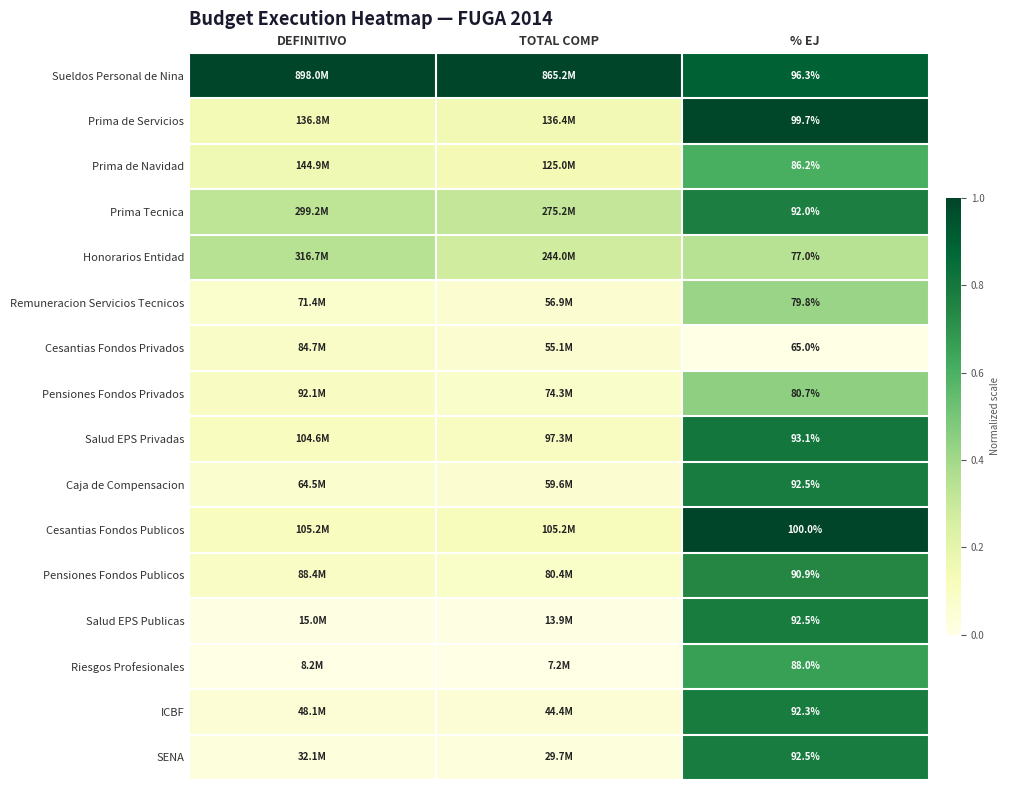

Is the value of Prima Tecnica at % EJ greater than the value of Sueldos Personal de Nina at % EJ?

No